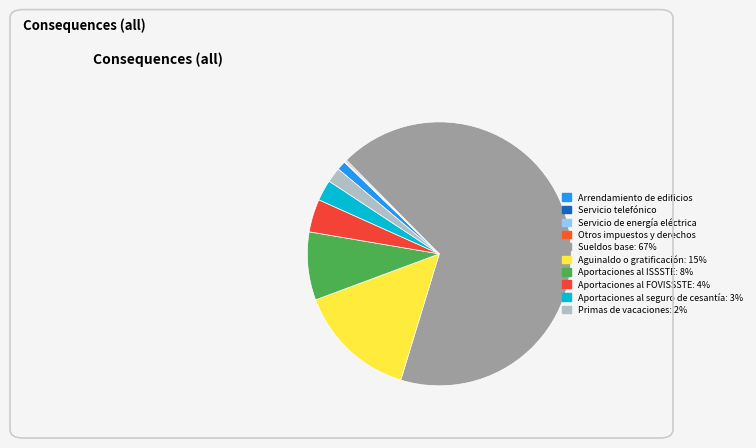

To the nearest percent, what is the difference between the largest and smallest slice percentages?

67%